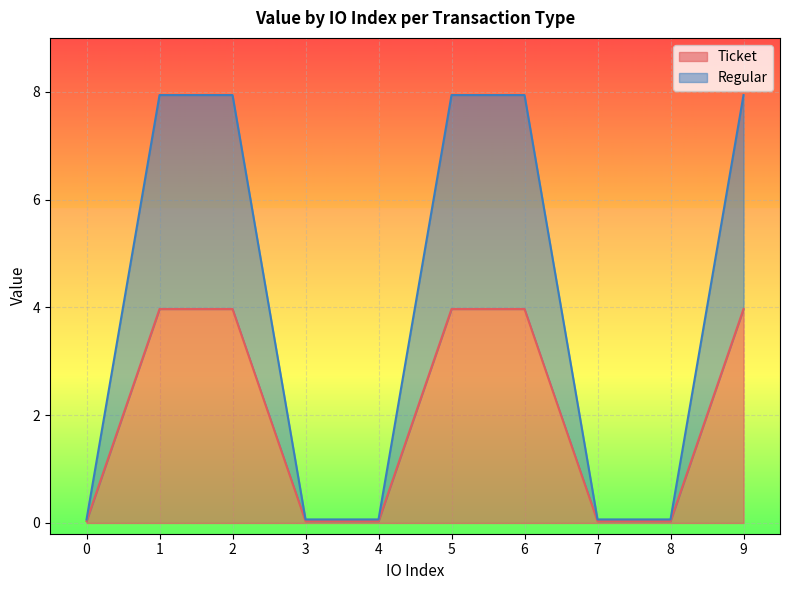

Between 7 and 0, which is larger?

7